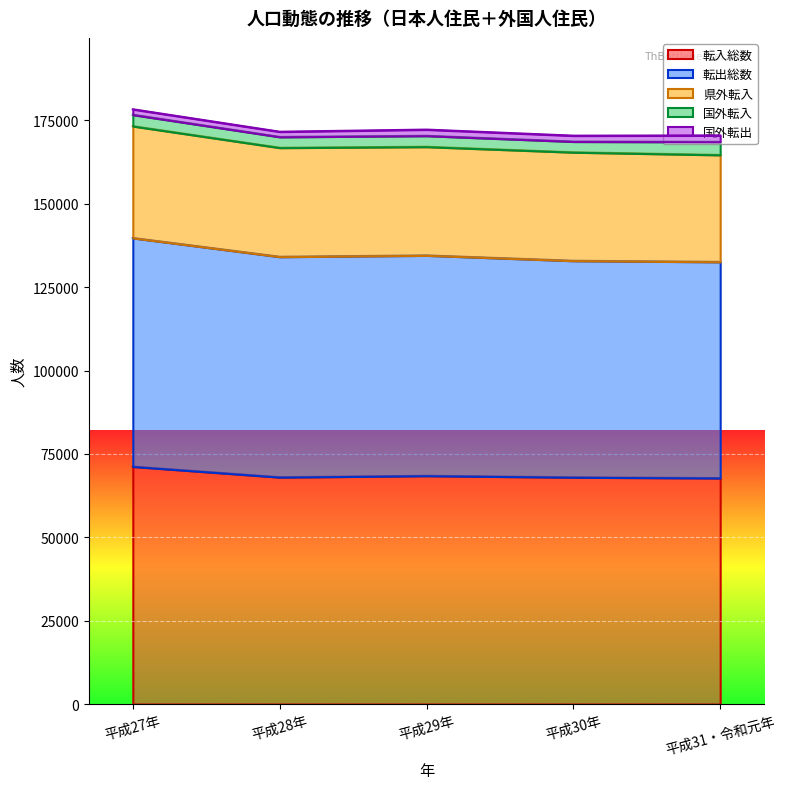

Is the value of 転入総数 at 平成29年 greater than the value of 国外転入 at 平成27年?

Yes